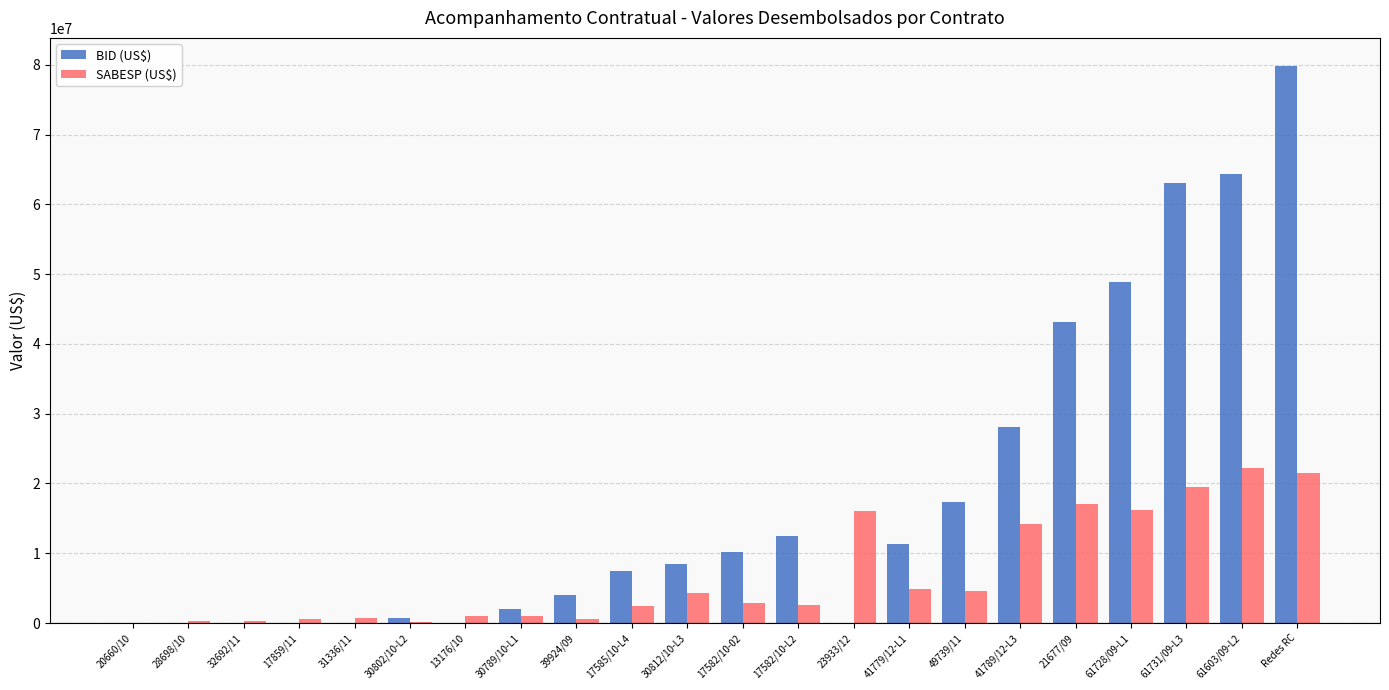

How many data points does each series have?

22